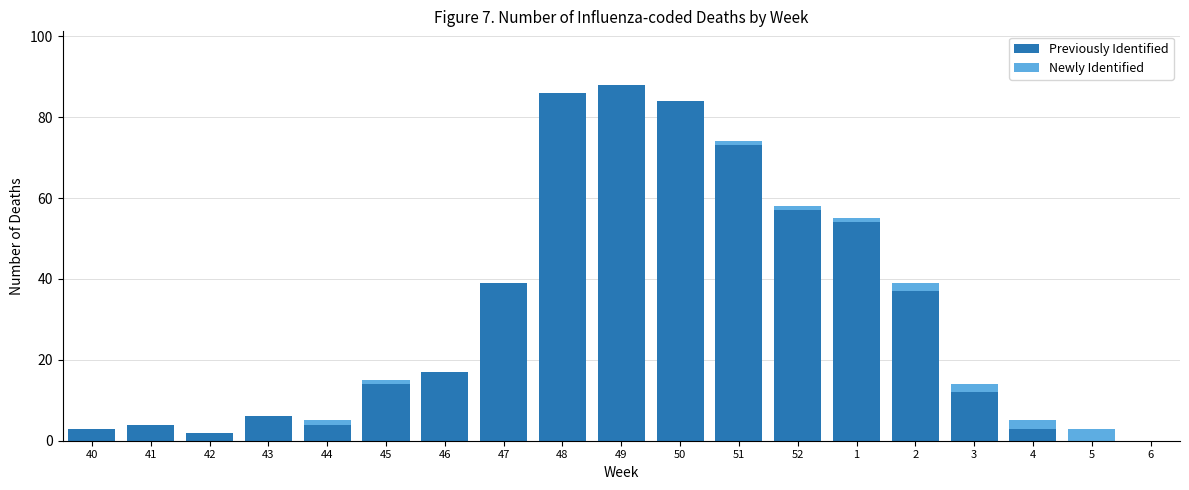

The value of Previously Identified at 1 is 54. True or false?

True